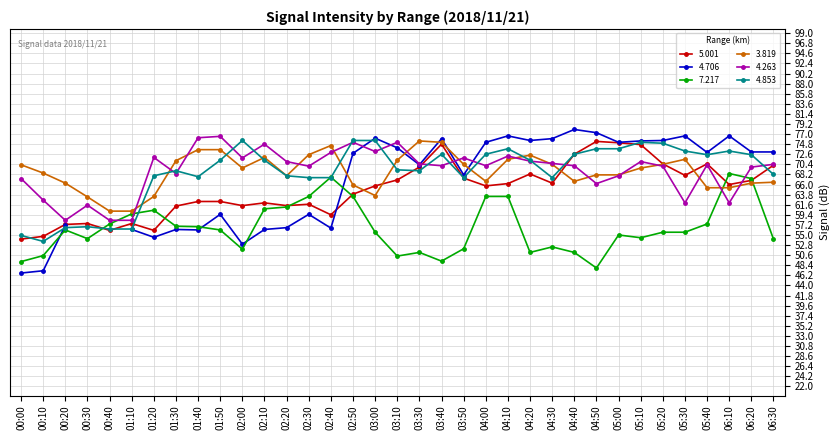

What is the difference between the second highest and second lowest values in the 5.001 series?

20.4